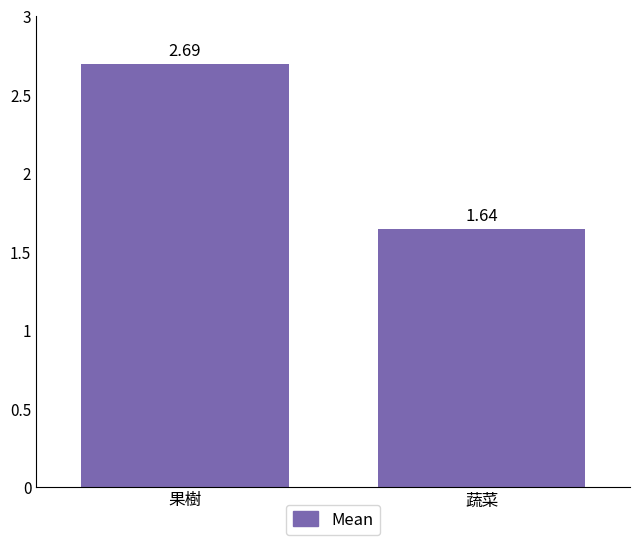

Which category has the highest value across all series?

果樹